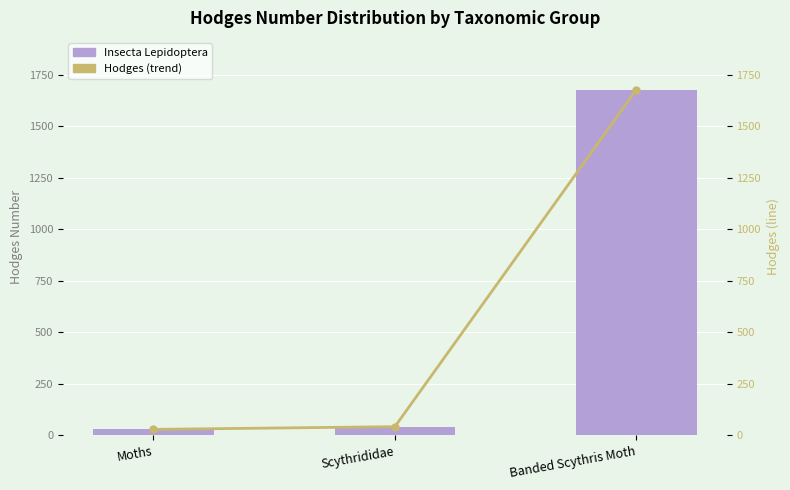

What position from the left is Moths?

1